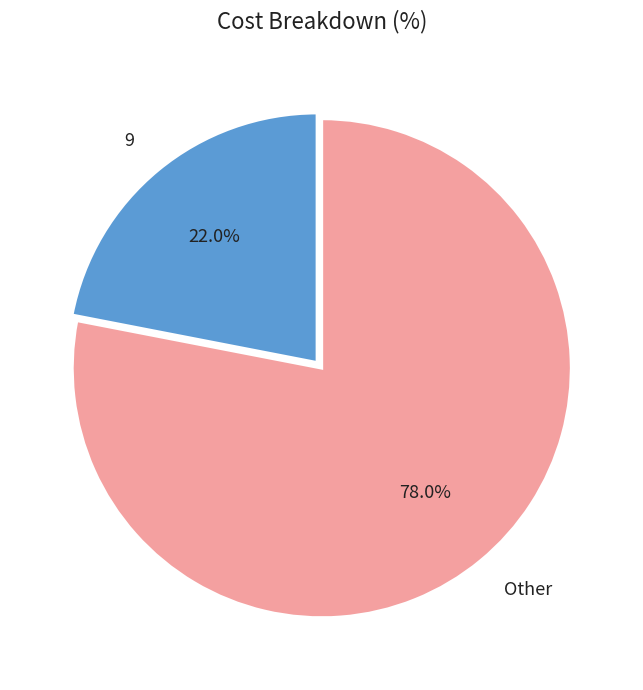

What is the largest slice in the pie chart?

Other